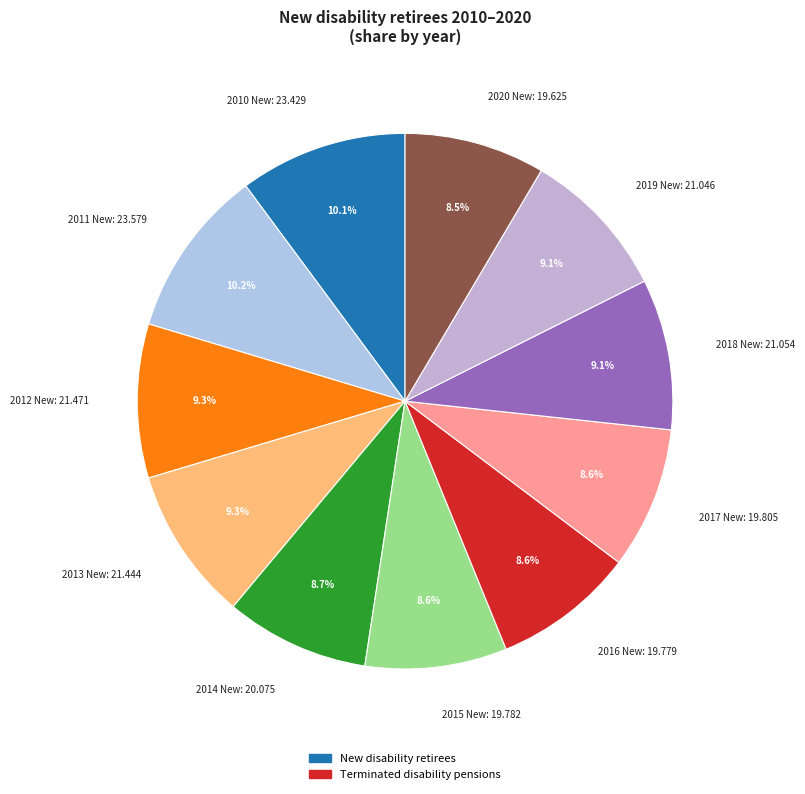

The 2012 slice represents 9% of the pie. True or false?

True